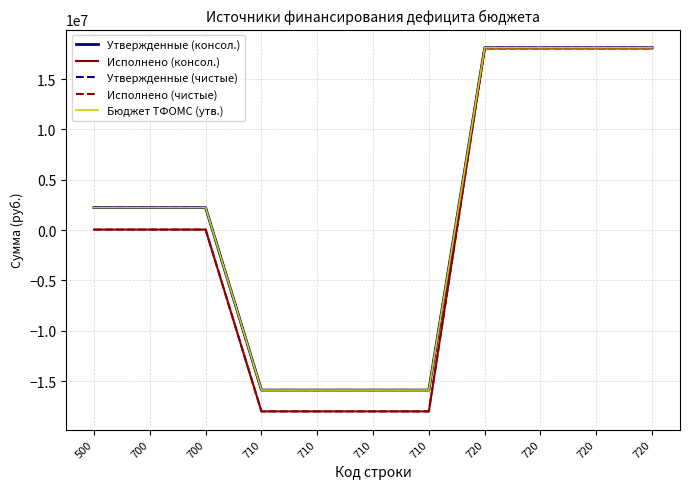

Which series has the largest total across all categories?

Утвержденные (консол.)